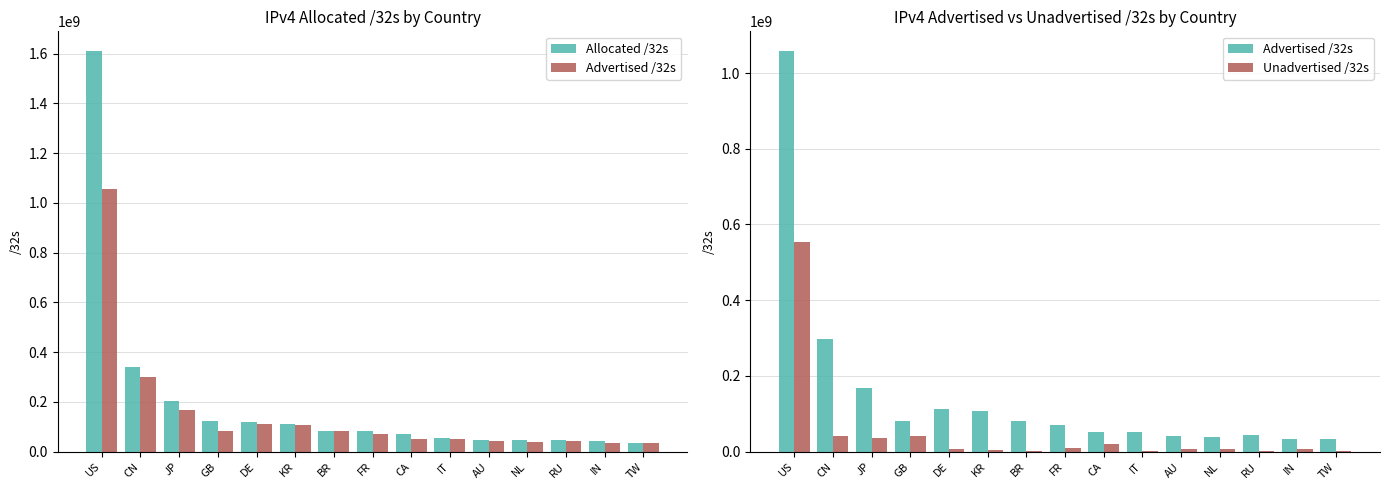

How many groups of bars are there?

15